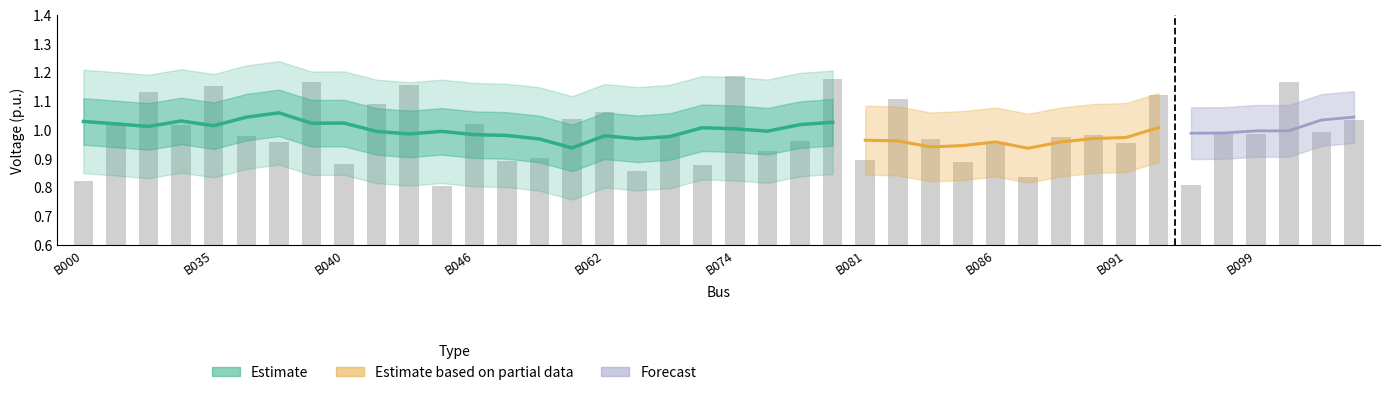

Does the chart contain any negative values?

No